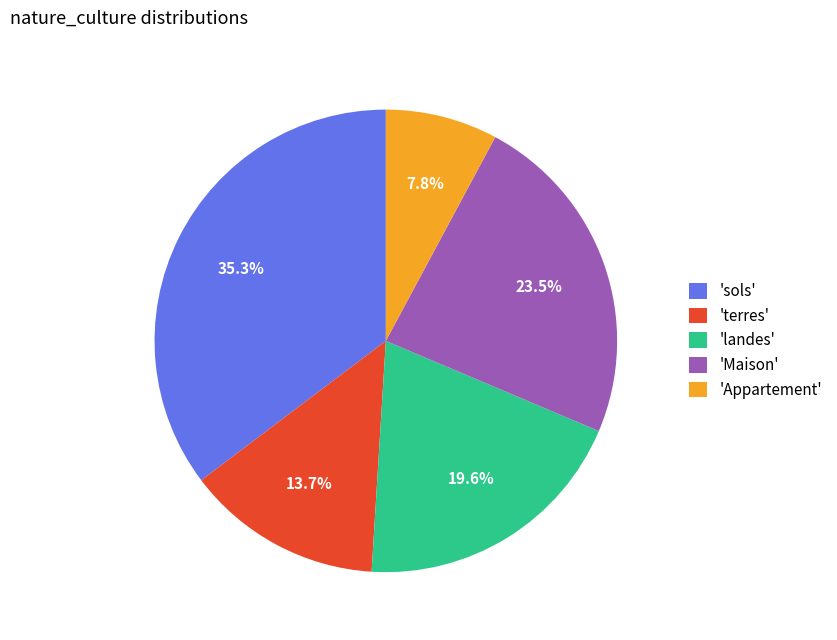

Rank the categories by value from highest to lowest.

'sols', 'Maison', 'landes', 'terres', 'Appartement'